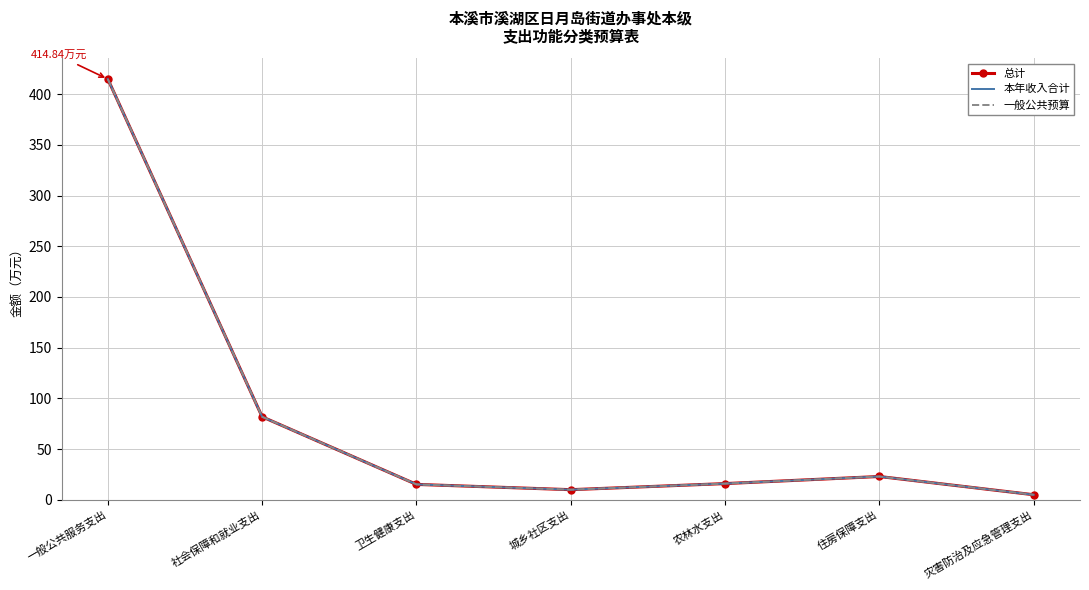

What is the value of the 本年收入合计 point at the 7th from the left?

5.0